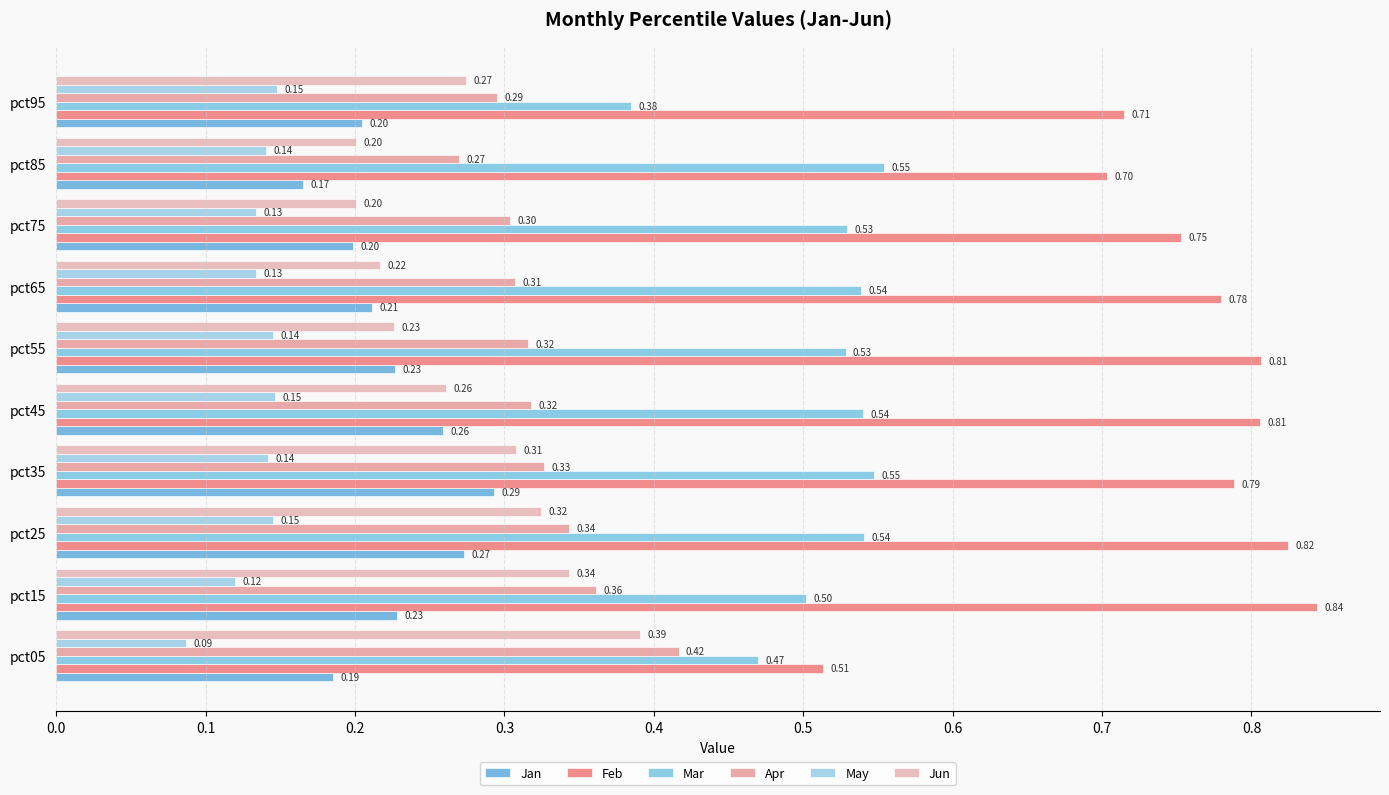

What is the smallest value displayed?

0.1